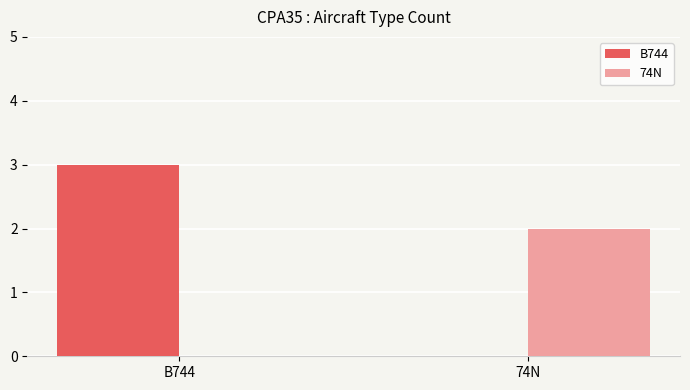

Does the chart contain stacked bars?

No